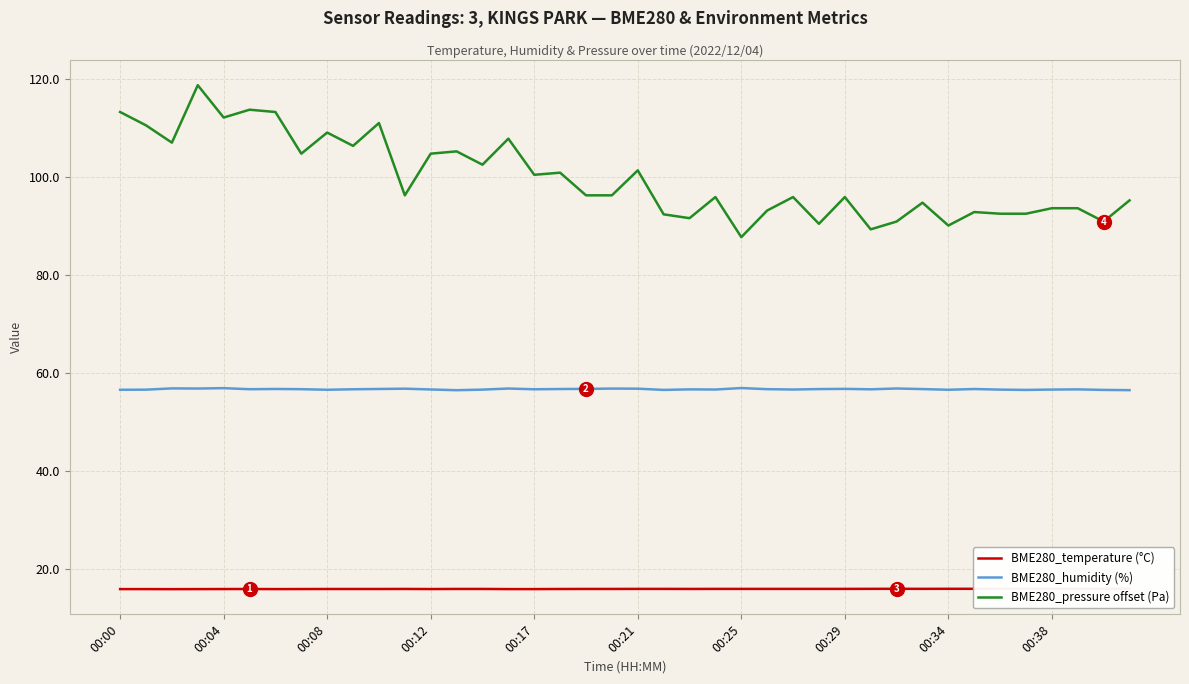

Is it true that BME280_humidity (%) equals 82.0 at 00:08?

False